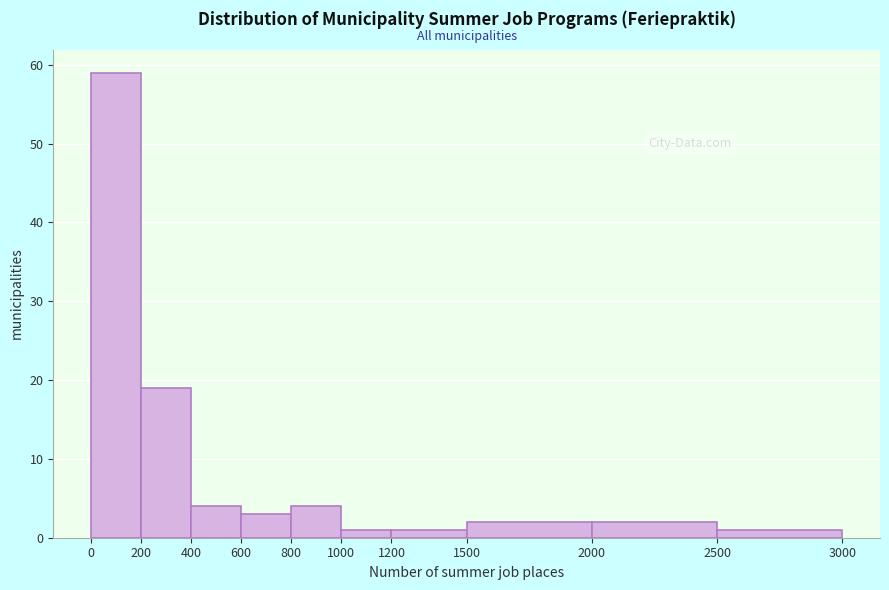

Reading left to right, transcribe this chart: for each bar, give the range it covers on the x-axis and its height. The values are not printed on the chart, so give them approximately, as read against the axis.

0 to 200: 59
200 to 400: 19
400 to 600: 4
600 to 800: 3
800 to 1000: 4
1000 to 1200: 1
1200 to 1500: 1
1500 to 2000: 2
2000 to 2500: 2
2500 to 3000: 1